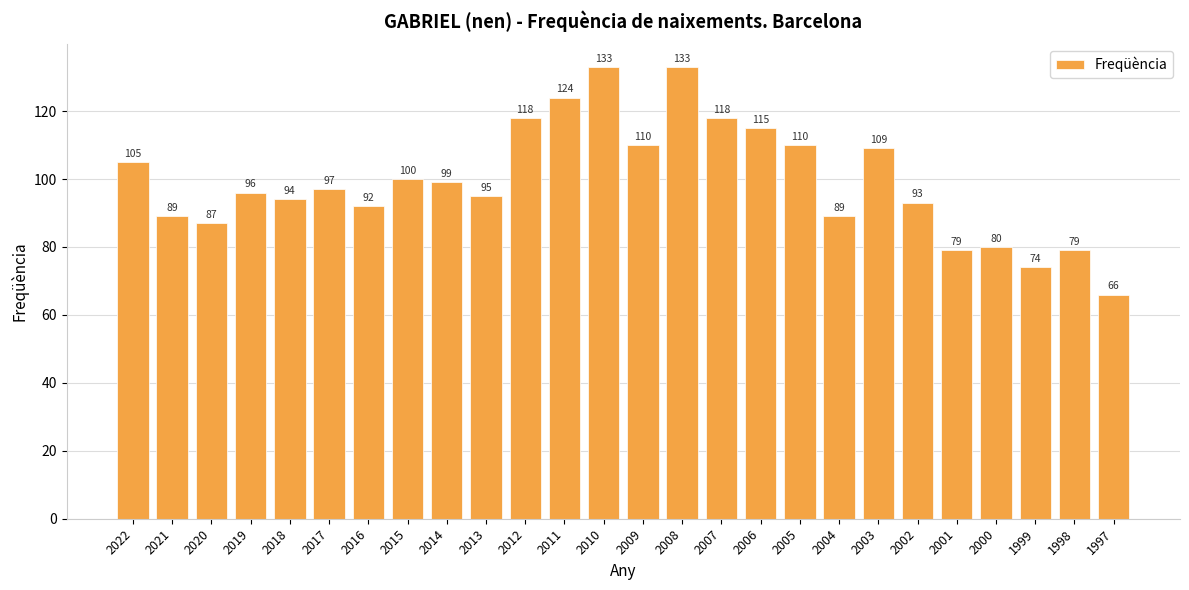

What is the greatest value displayed?

133